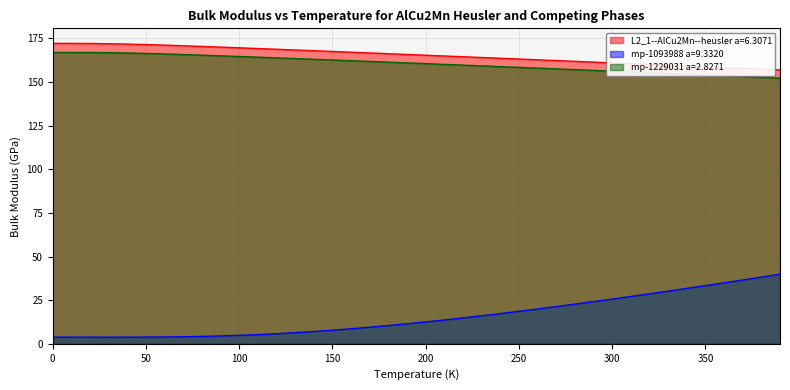

At how many categories does at least one series exceed 21?

40